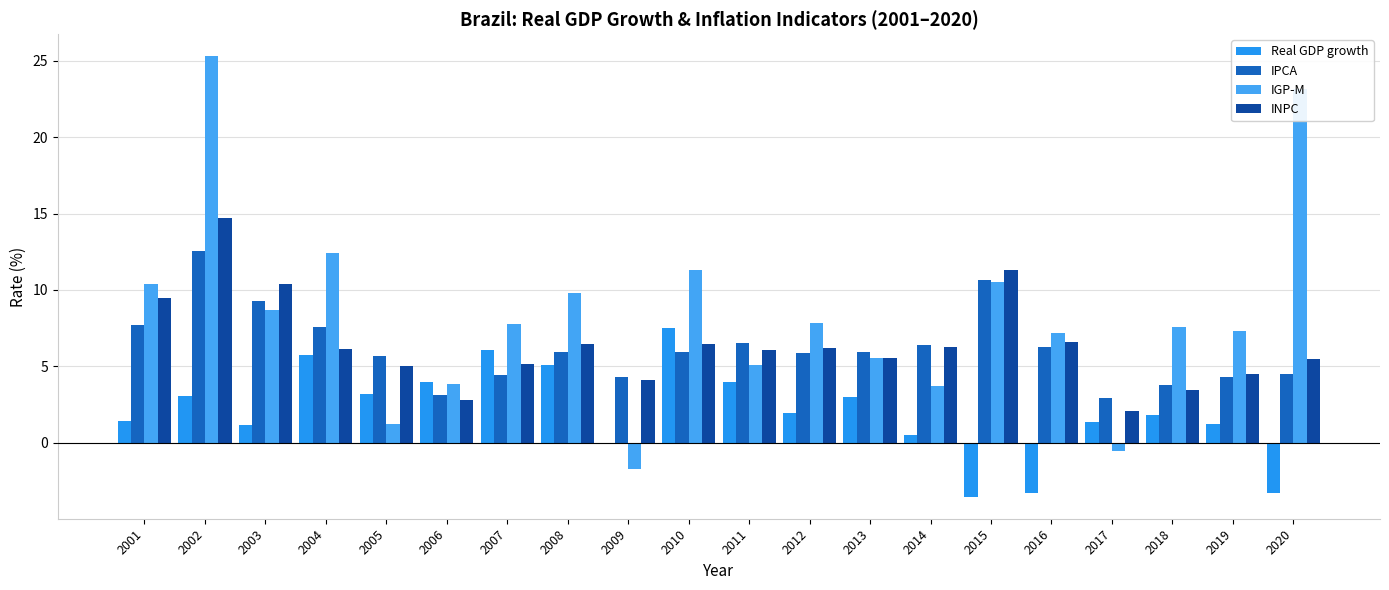

At which category is the sum across all series the highest?

2002